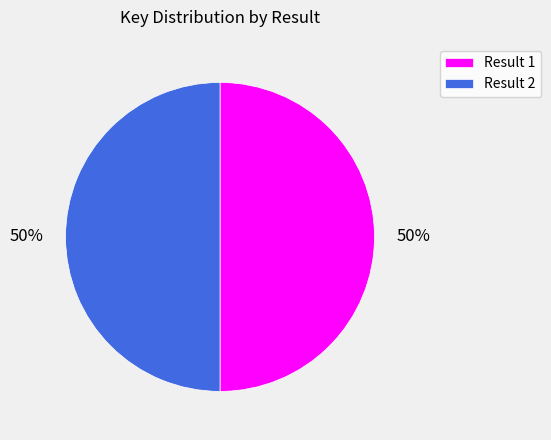

What is the ratio of the value at Result 2 to the value at Result 1?

1.0